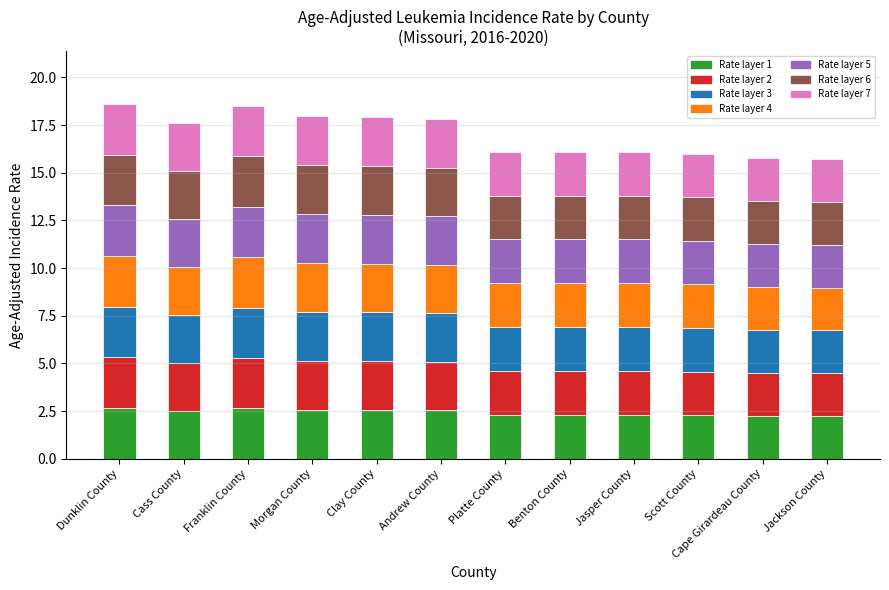

The chart shows a value of 2.3 at Platte County. True or false?

True